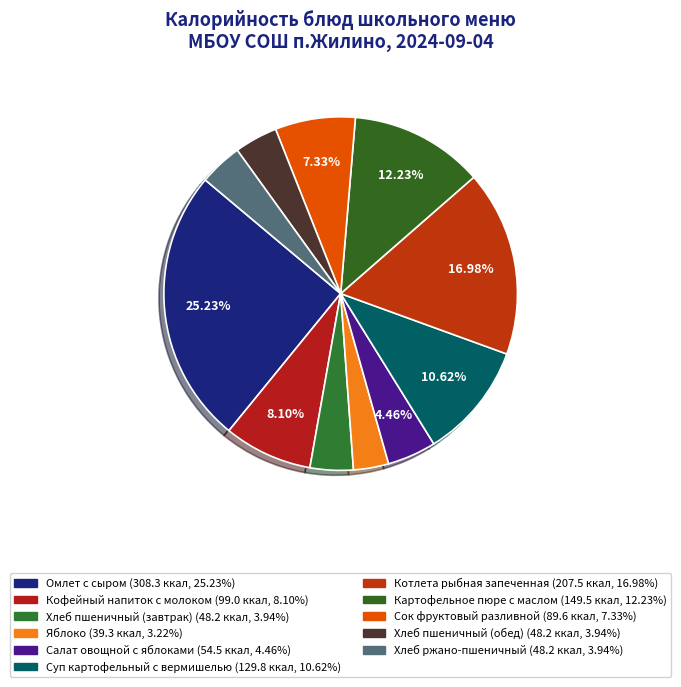

What percentage is the Яблоко slice, to the nearest percent?

3%